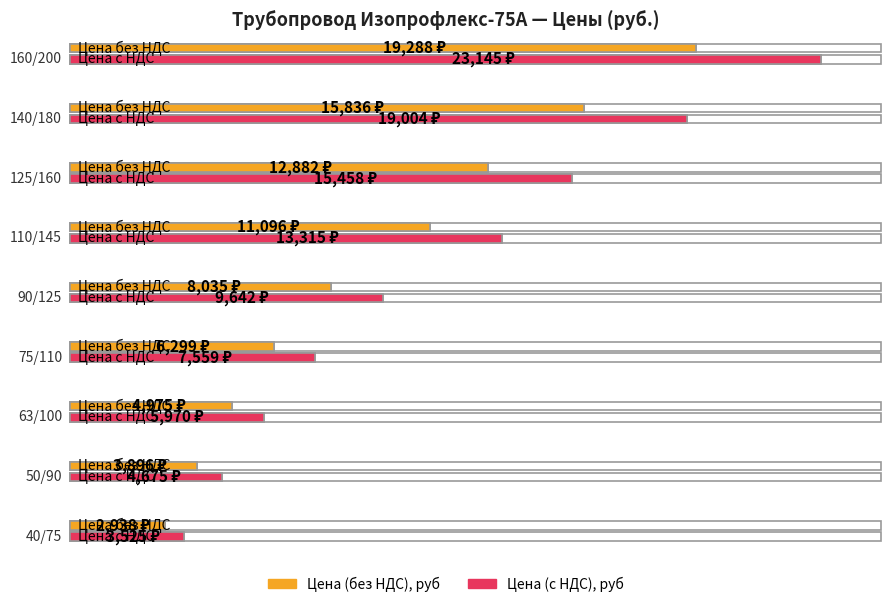

List the series in order of their overall mean, highest first.

Цена (с НДС), руб, Цена (без НДС), руб